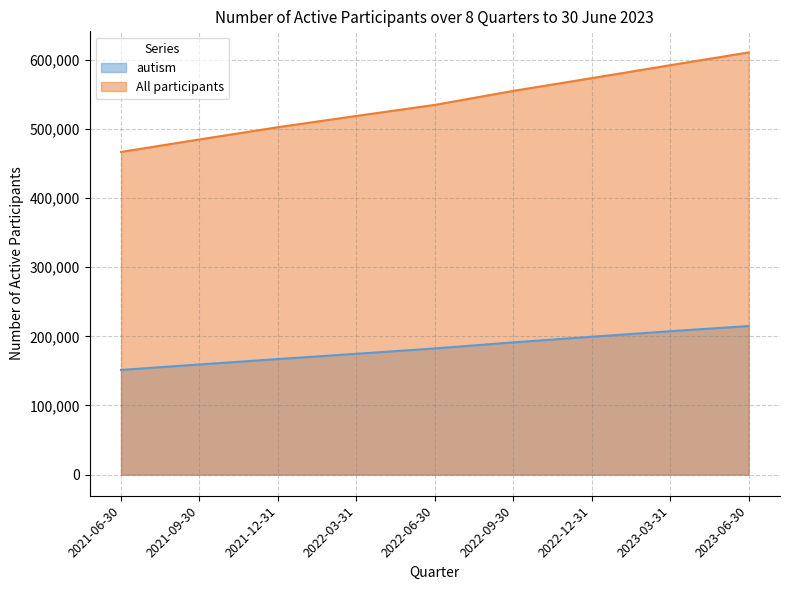

What is the value of the All participants point at the 1st from the left?

466619